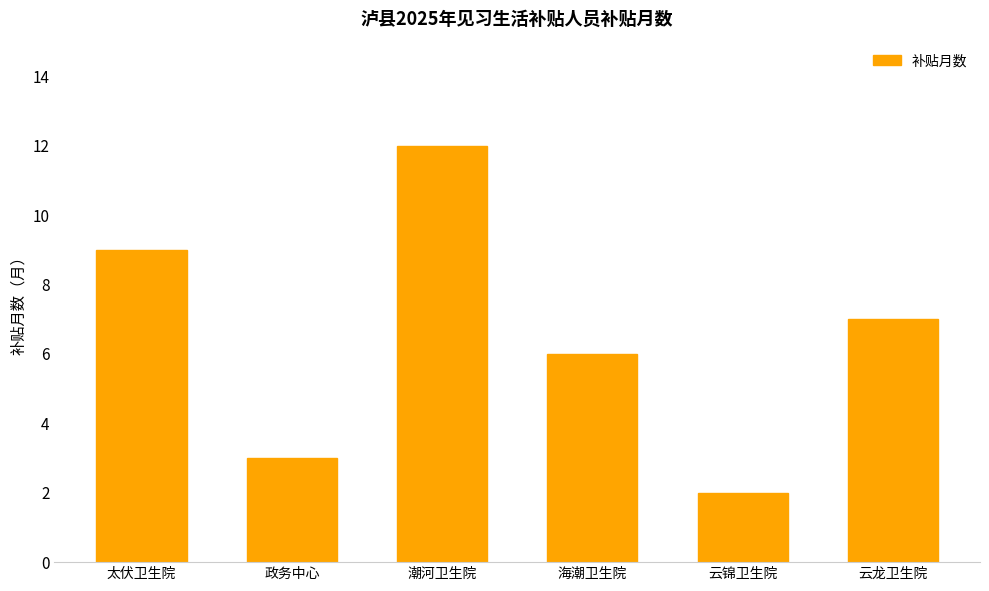

Which category has the highest value across all series?

潮河卫生院